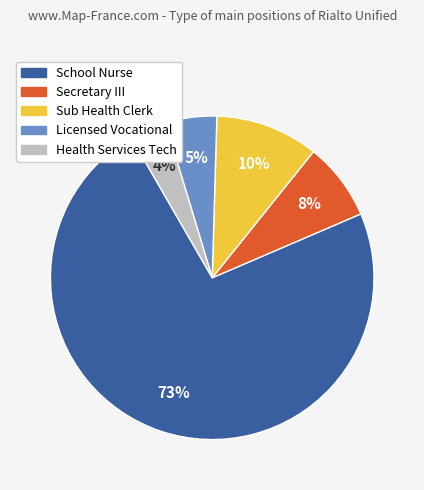

Which has a higher value, Licensed Vocational or Secretary III?

Secretary III